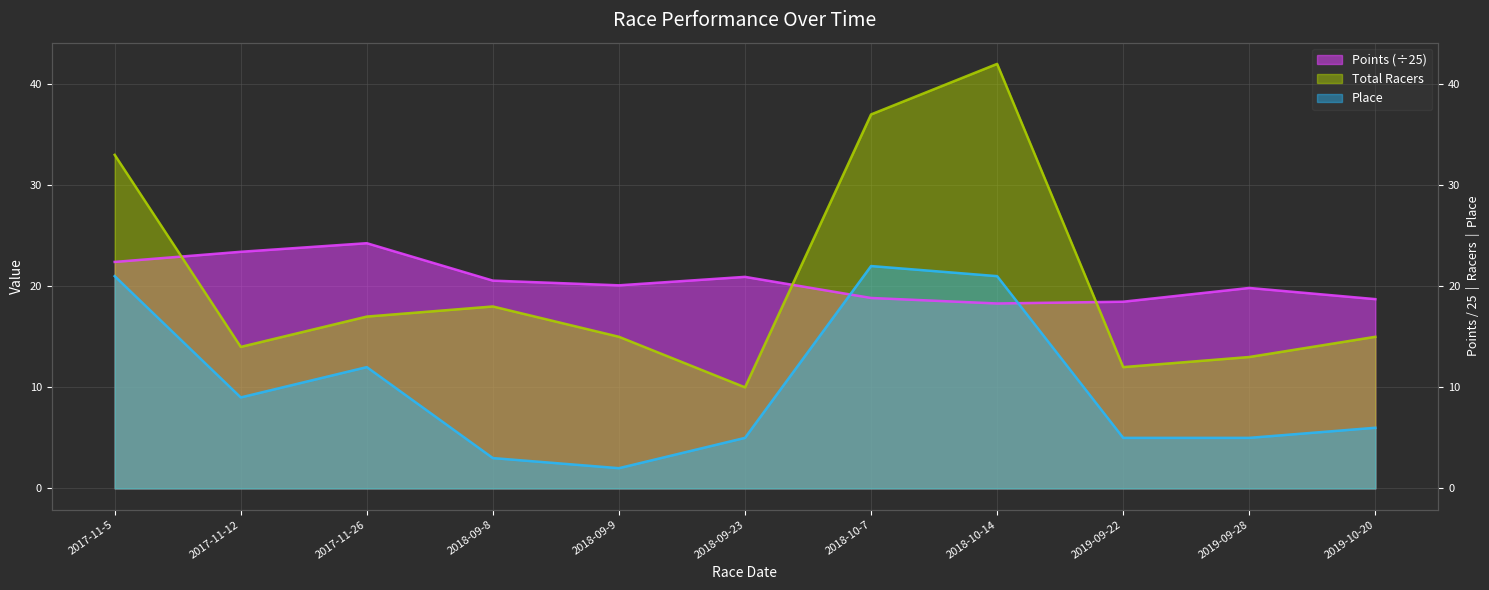

What is the average value of the Points series?

20.5